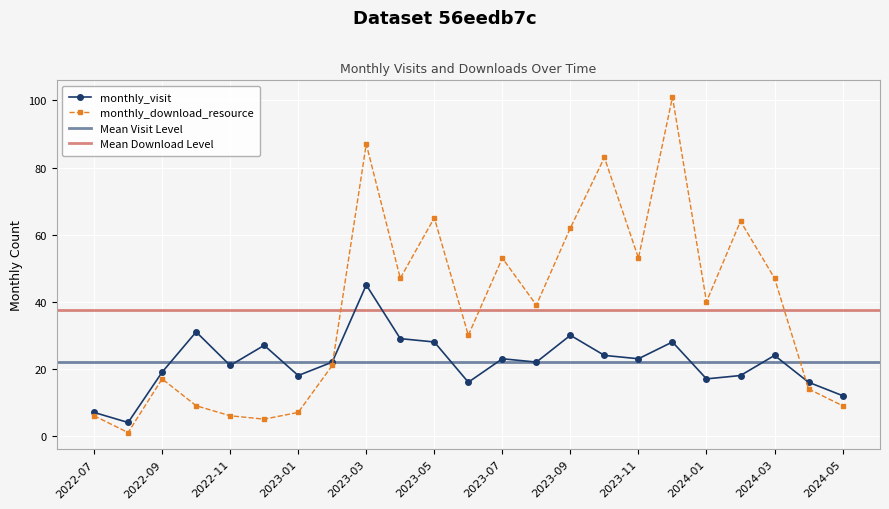

Between which two adjacent categories do monthly_download_resource and monthly_visit first intersect?

2023-02 and 2023-03